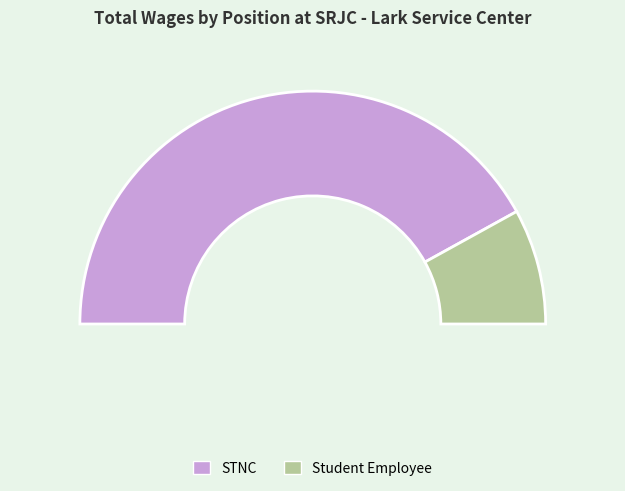

True or false: STNC accounts for 84% of the total.

True